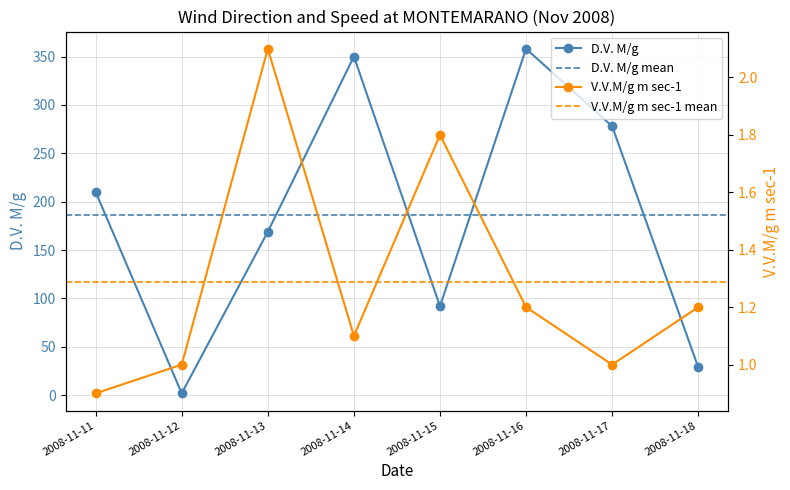

Which series changed the most between 2008-11-12 and 2008-11-17?

D.V. M/g